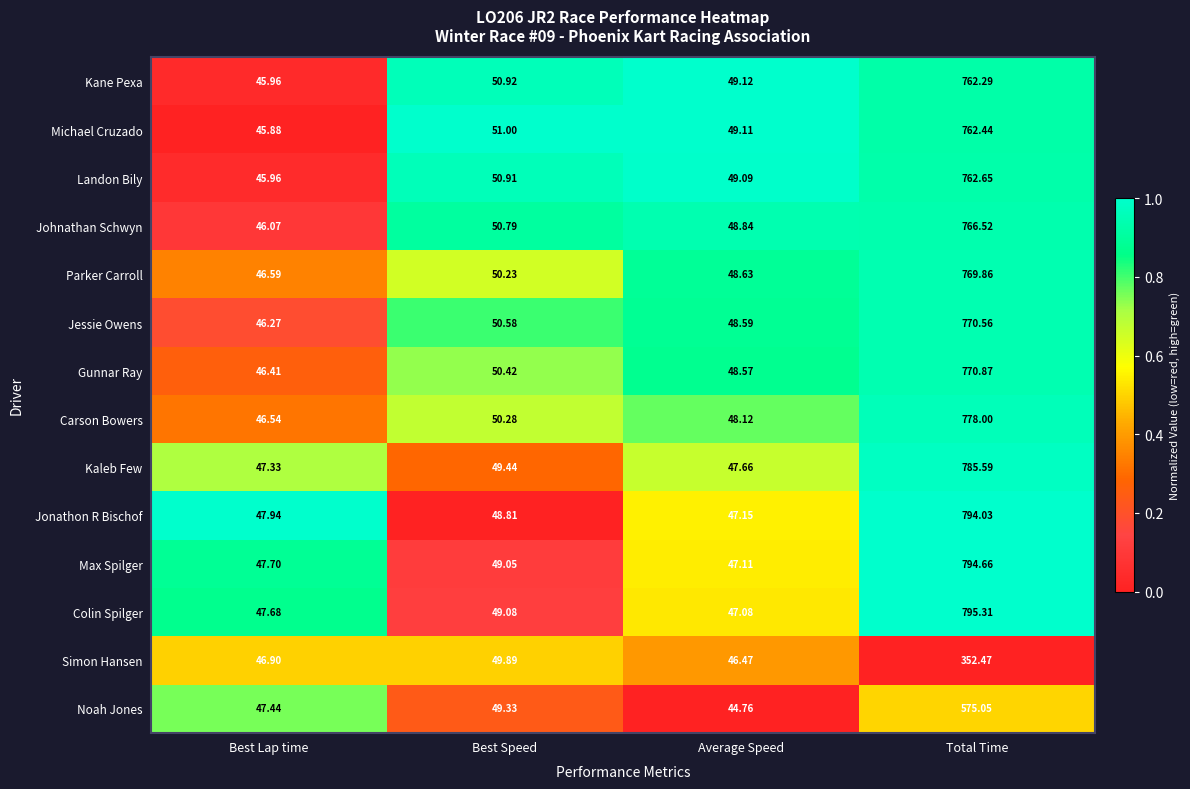

Which category has the highest value across all series?

Total Time